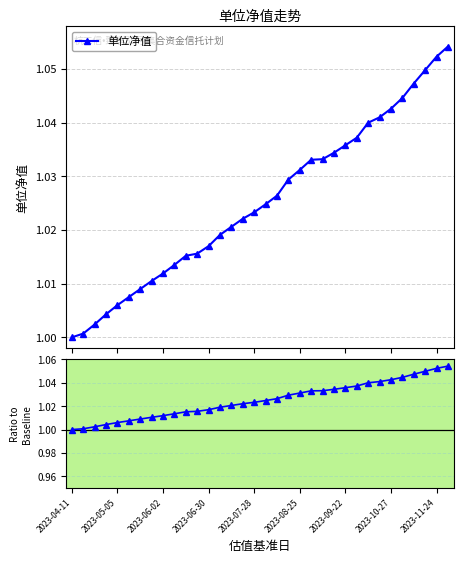

Does the chart have visible grid lines?

Yes